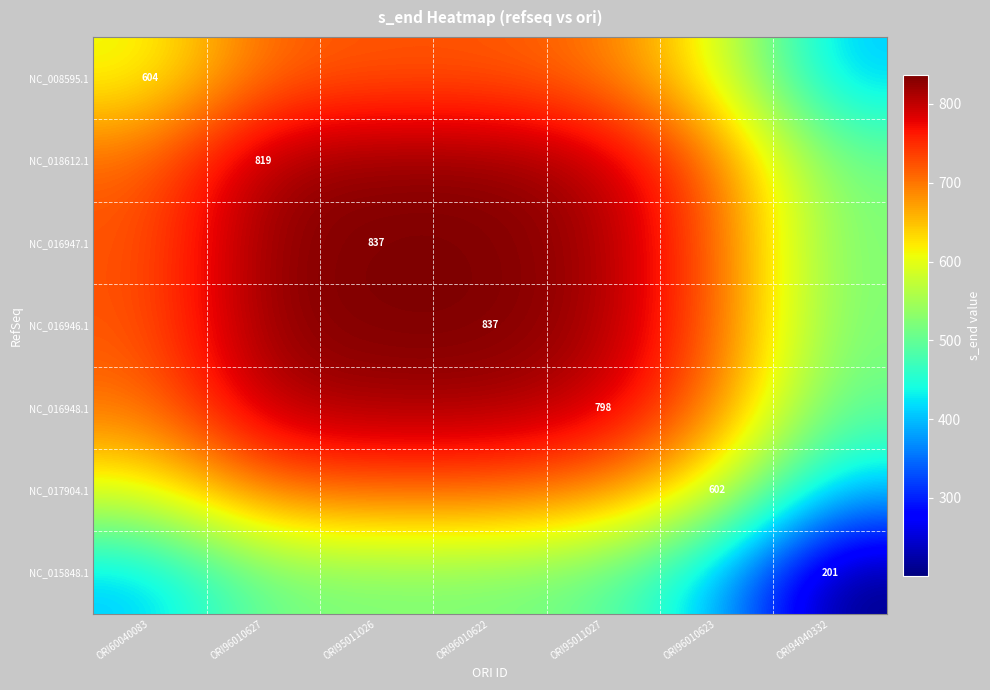

The value of NC_016947.1 at ORI95011026 is 837.0. True or false?

True